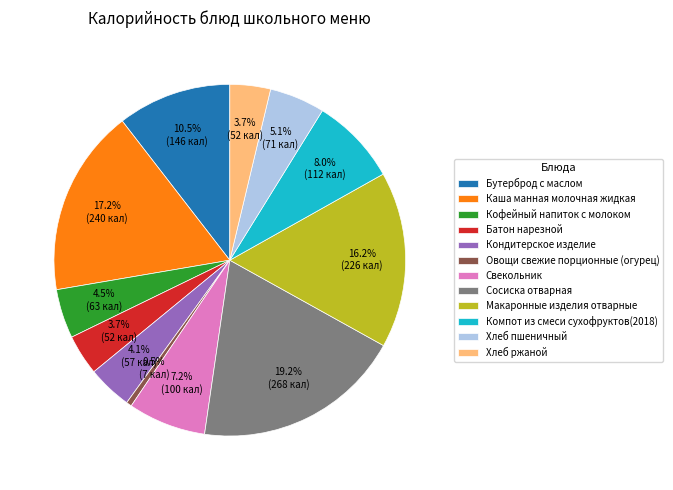

True or false: Компот из смеси сухофруктов(2018) accounts for 19% of the total.

False